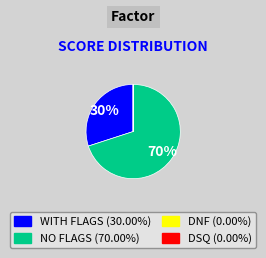

To the nearest percent, what is the average slice percentage?

25%